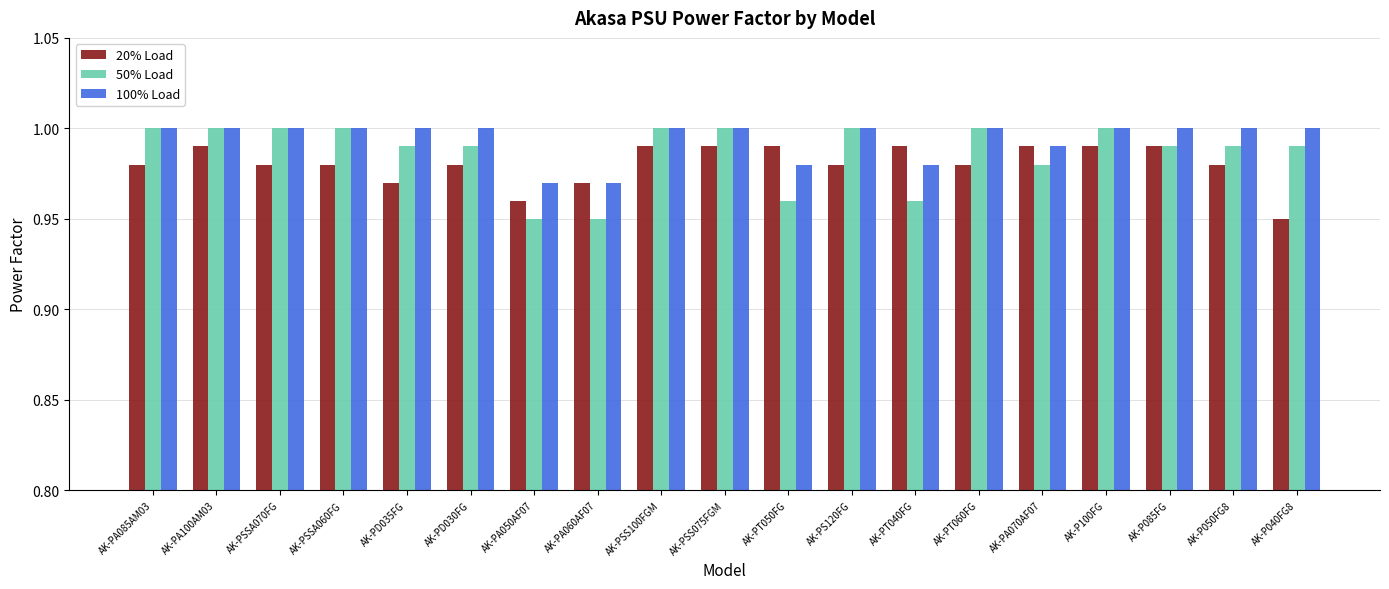

What is the total value across all series at AK-PSS100FGM?

3.0